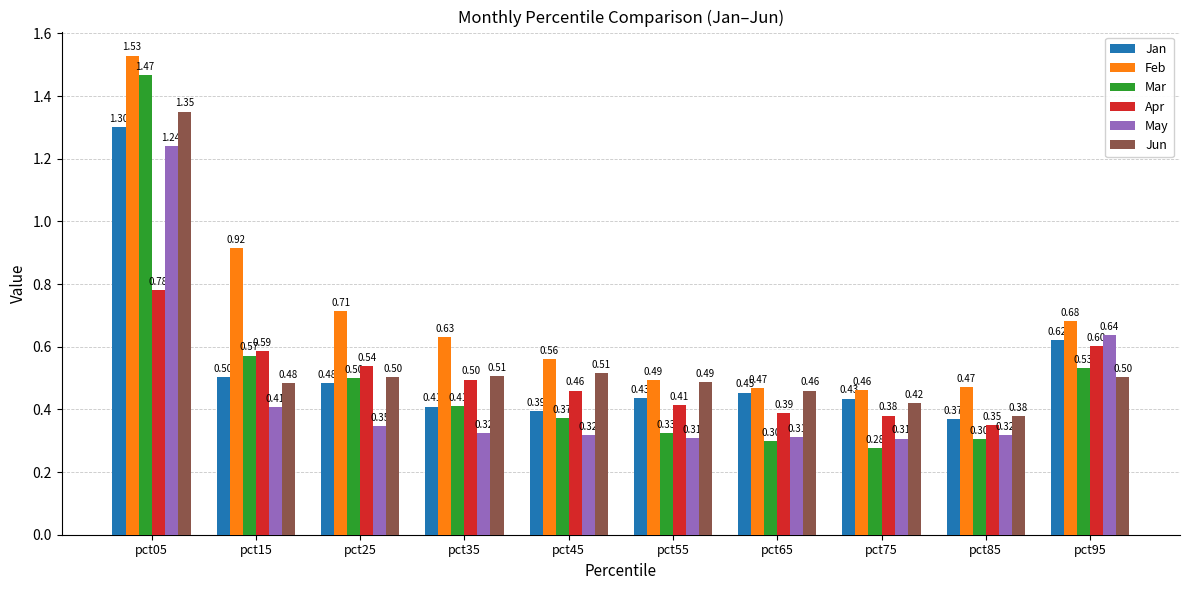

At which label does Mar reach its peak?

pct05